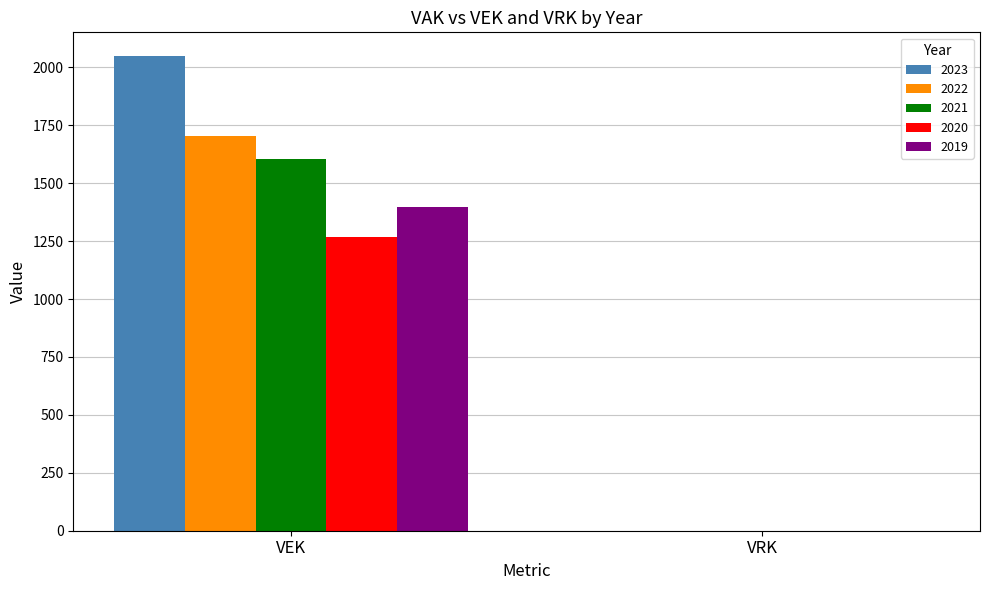

What is the maximum value for 2023?

2049.0